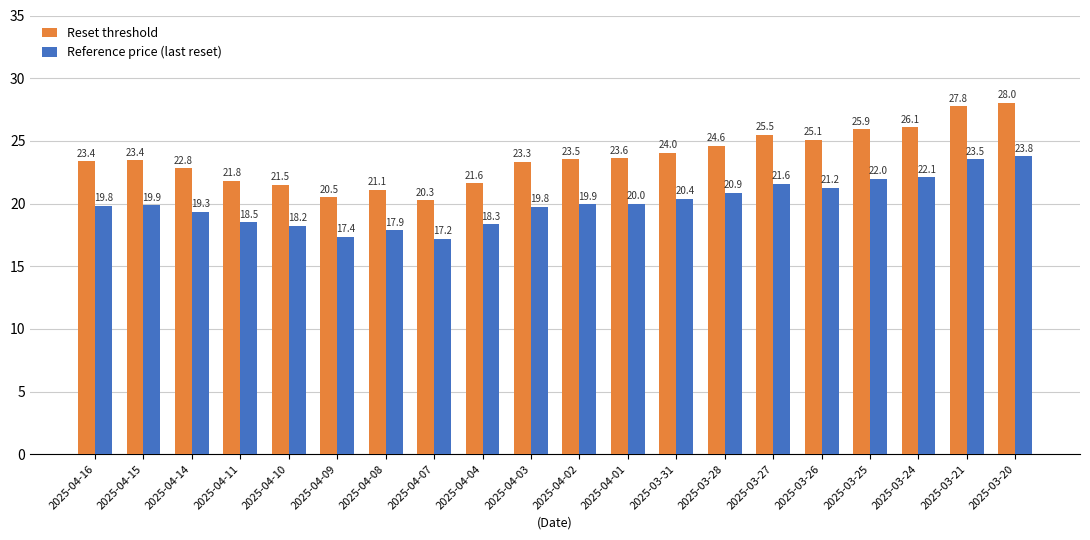

What is the difference between the highest and lowest values at 2025-04-01?

3.6